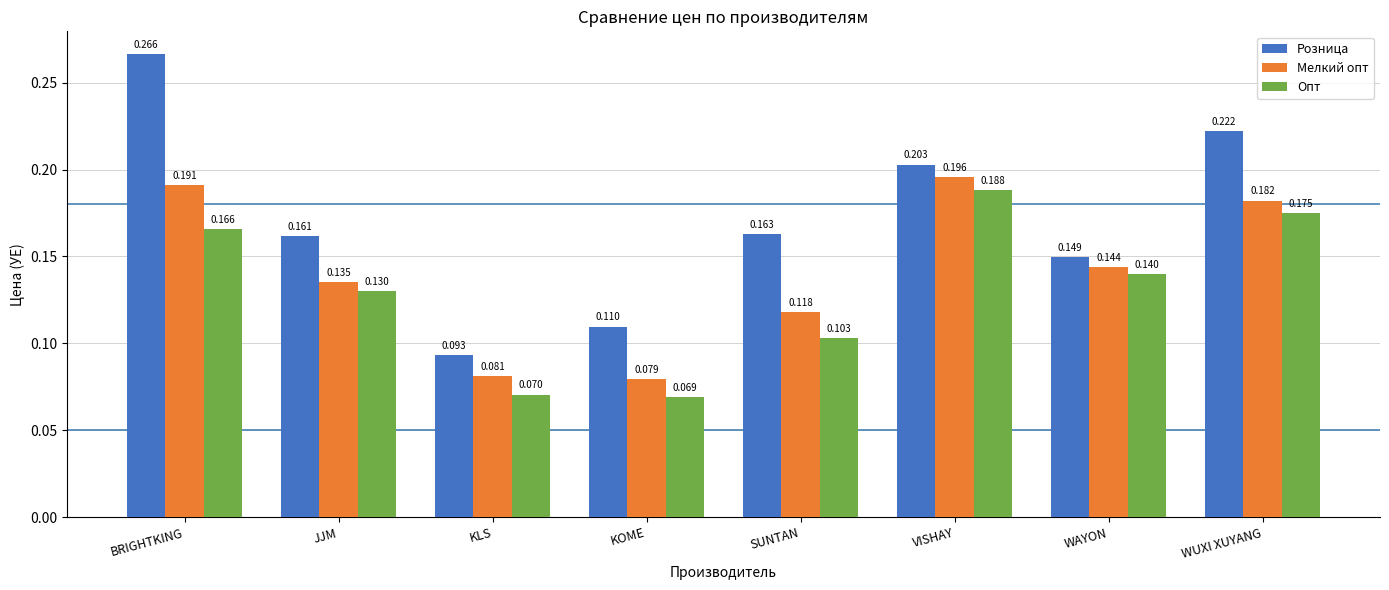

Which category has the highest value across all series?

BRIGHTKING